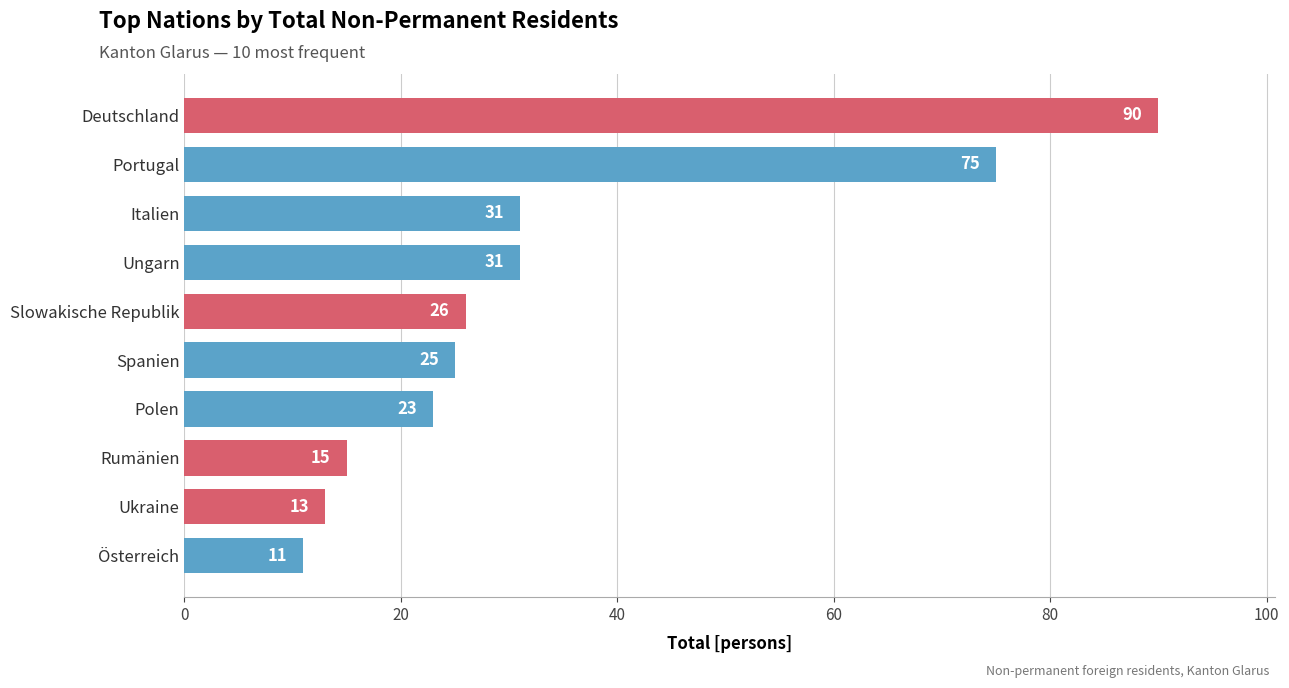

True or false: the data shows 18 at Ukraine.

False